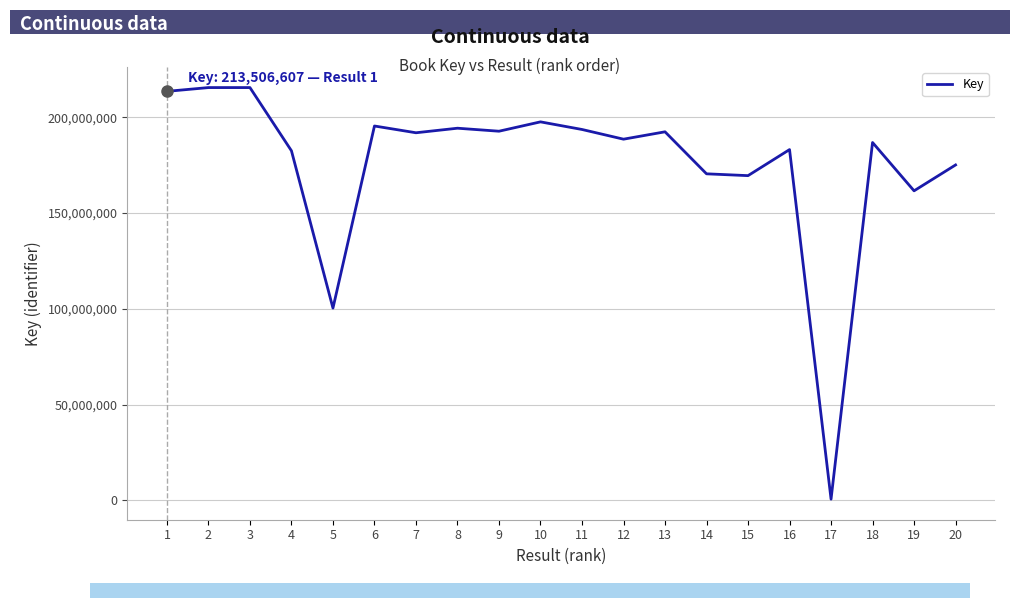

What is the average value?

176055562